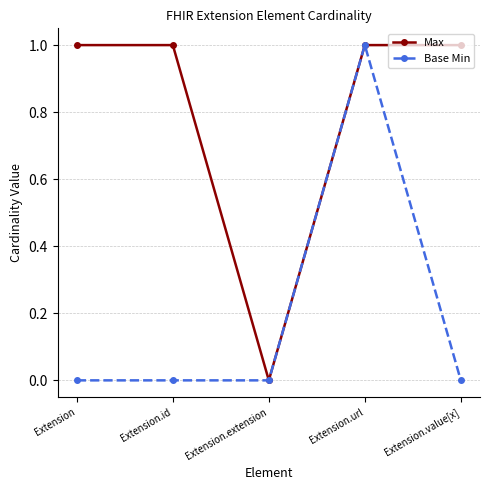

Reading left to right, transcribe all the data shown in this chart.

Max: Extension=1	Extension.id=1	Extension.extension=0	Extension.url=1	Extension.value[x]=1
Base Min: Extension=0	Extension.id=0	Extension.extension=0	Extension.url=1	Extension.value[x]=0